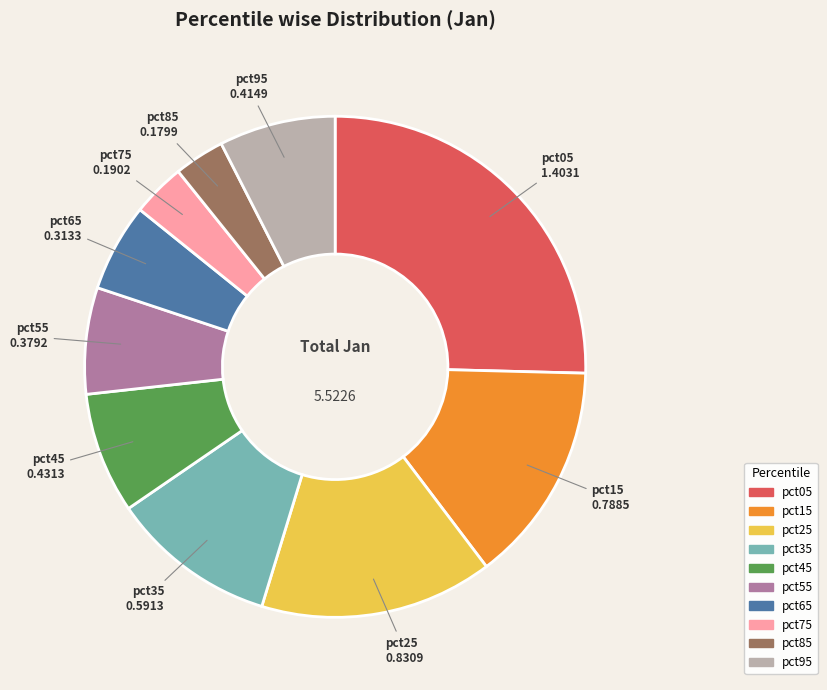

Is there a majority slice in this chart?

No